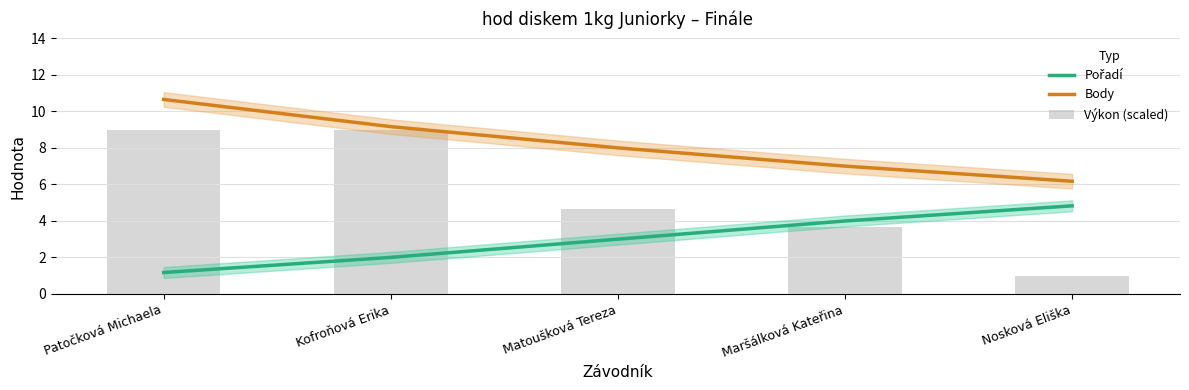

What is the label of the 2nd bar from the right?

Maršálková Kateřina